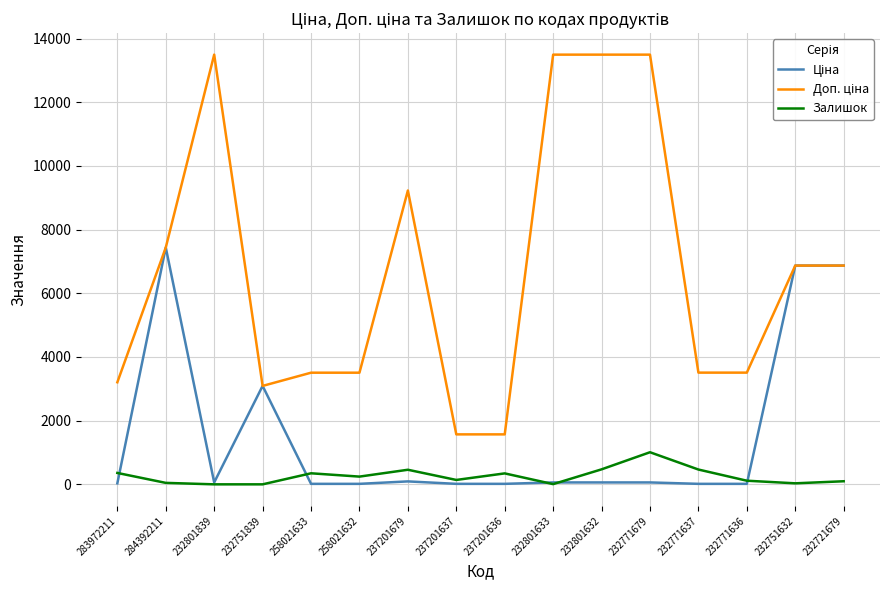

What is the difference between the highest and lowest values at 258021633?

3490.4